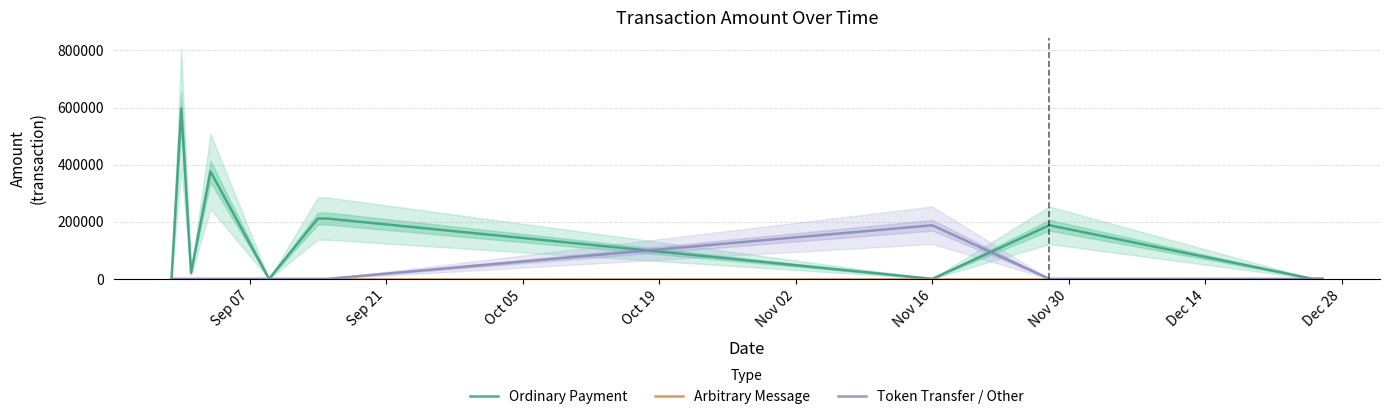

True or false: Arbitrary Message and Ordinary Payment cross at least once.

False